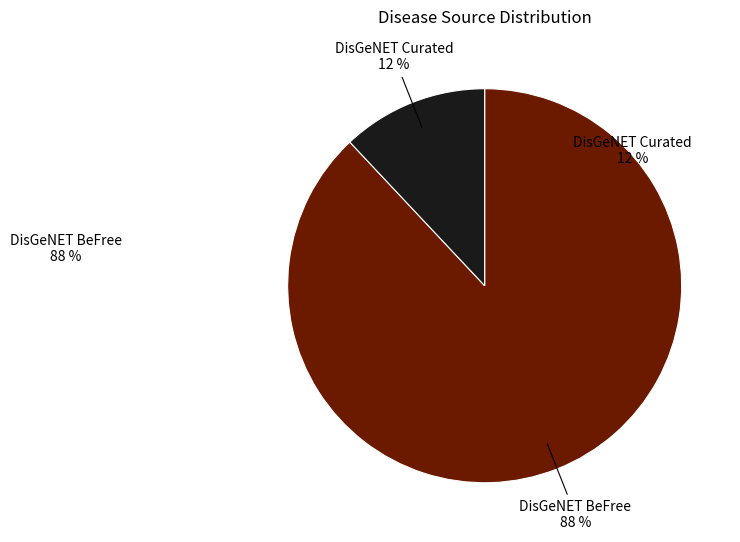

Count the number of slices in the pie.

2